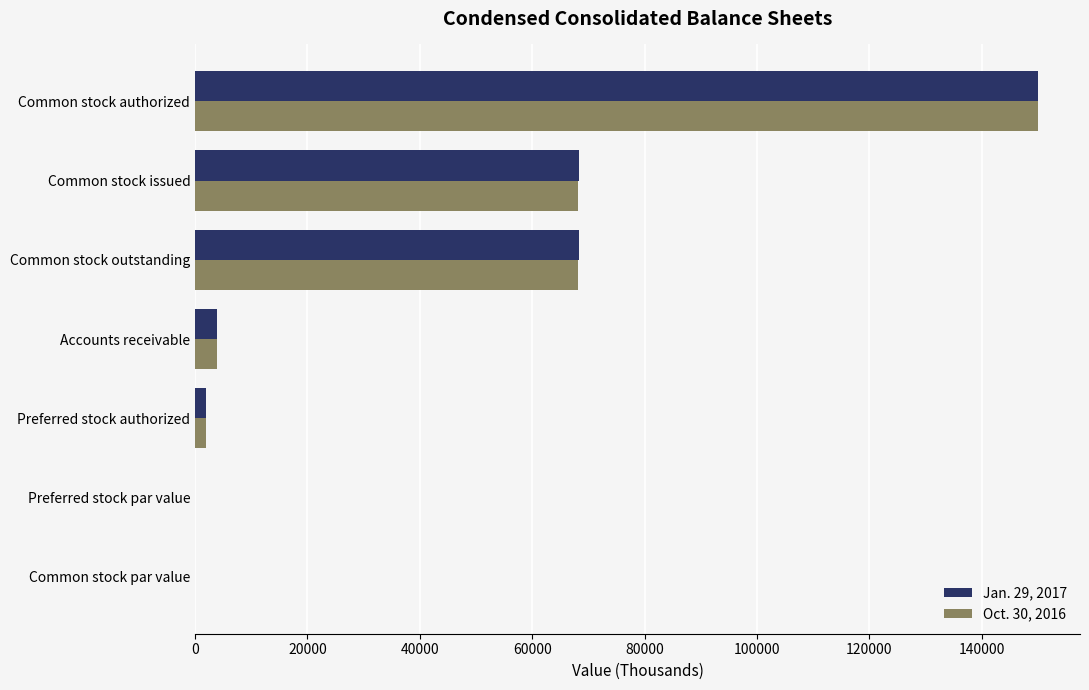

What is the sum of the Oct. 30, 2016 values at Accounts receivable and Common stock issued?

71981.0